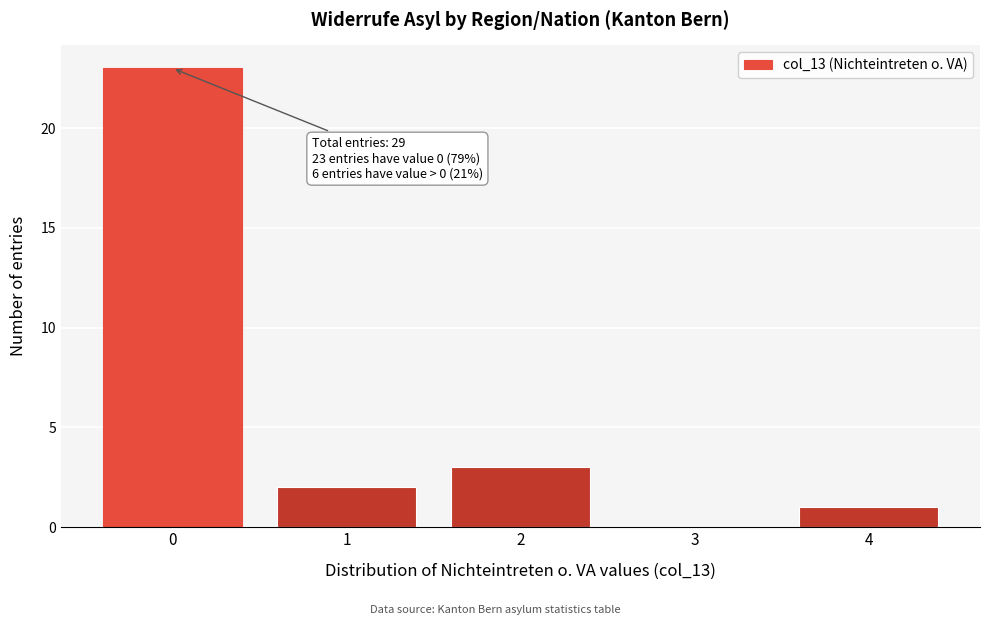

Reading left to right, list all the values displayed in this chart.

0=23	1=2	2=3	3=0	4=1